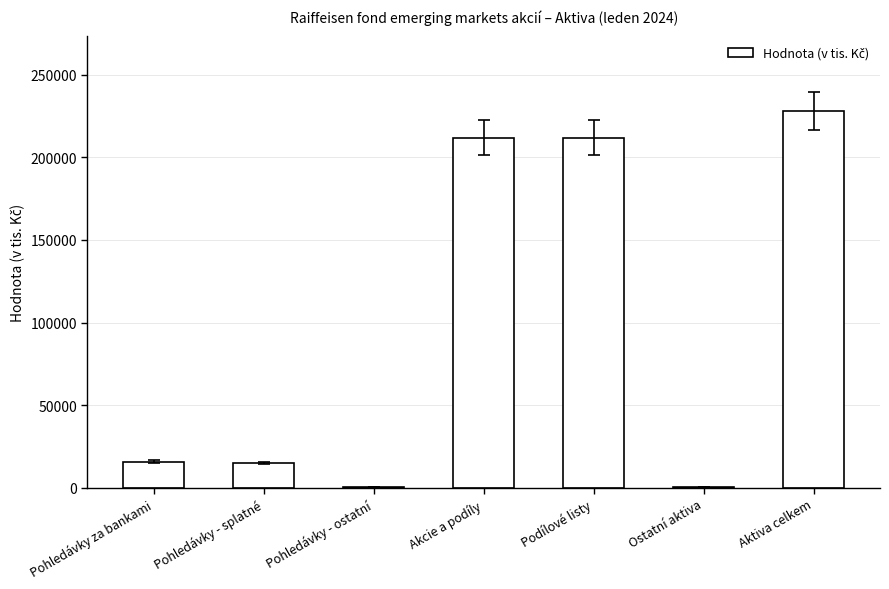

What value does the data have at Aktiva celkem?

227988